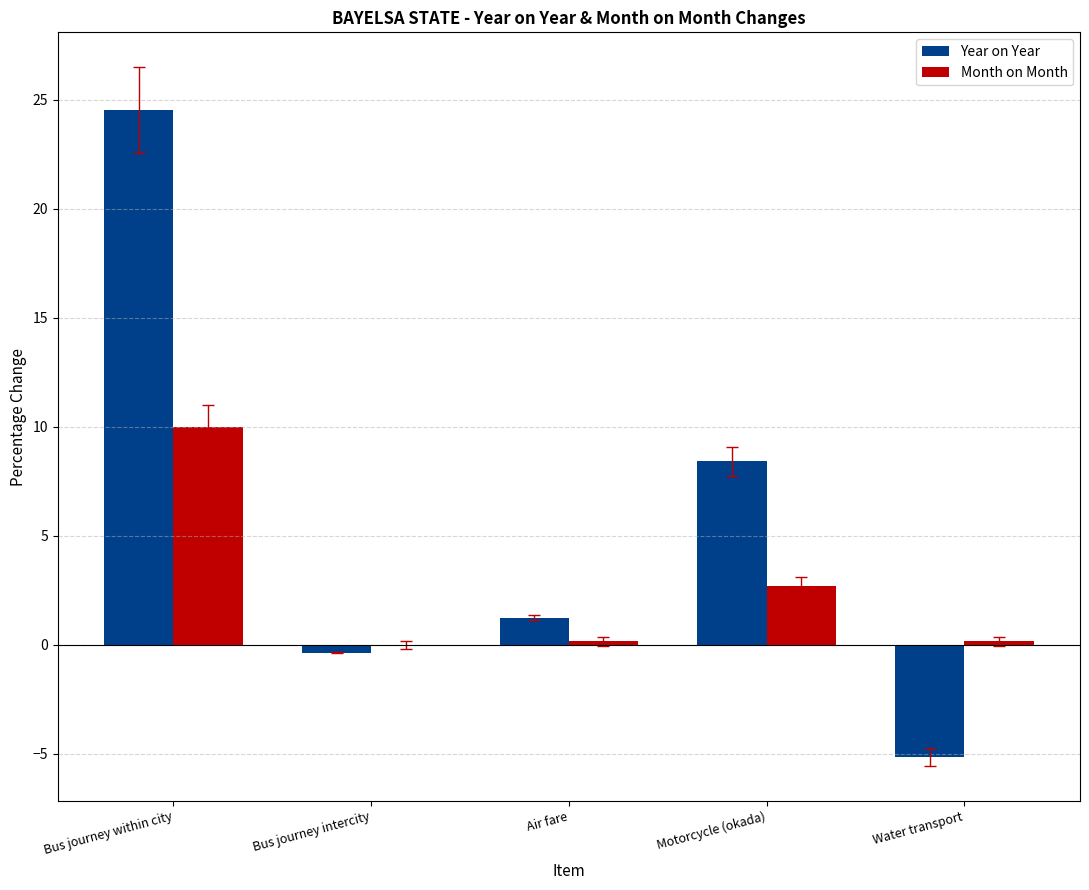

Which series has the largest total across all categories?

Year on Year